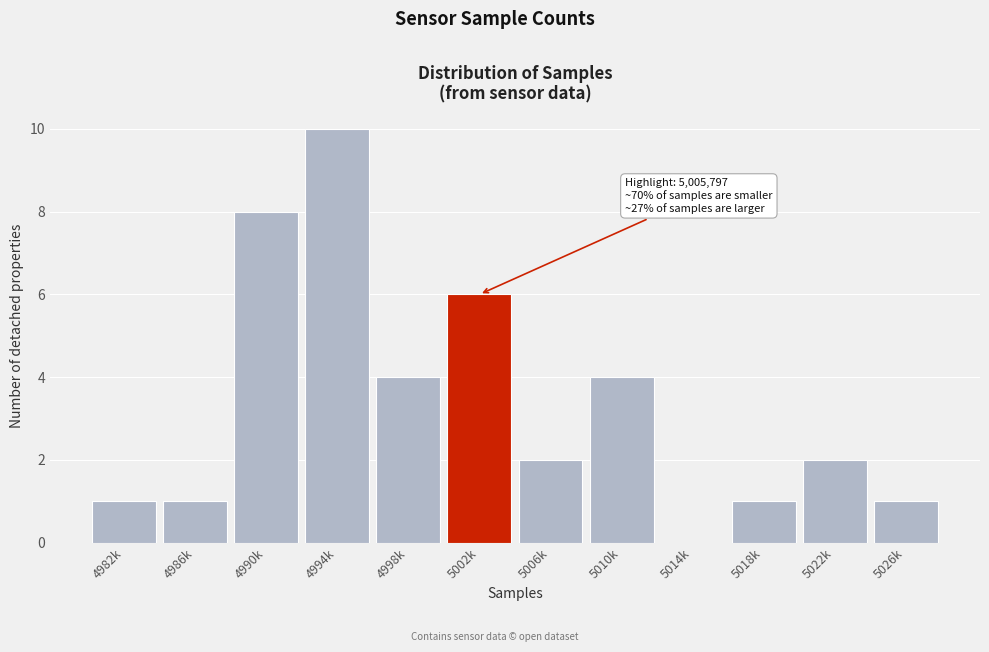

Reading left to right, extract all data points from this chart.

4982k=1	4986k=1	4990k=8	4994k=10	4998k=4	5002k=6	5006k=2	5010k=4	5014k=0	5018k=1	5022k=2	5026k=1